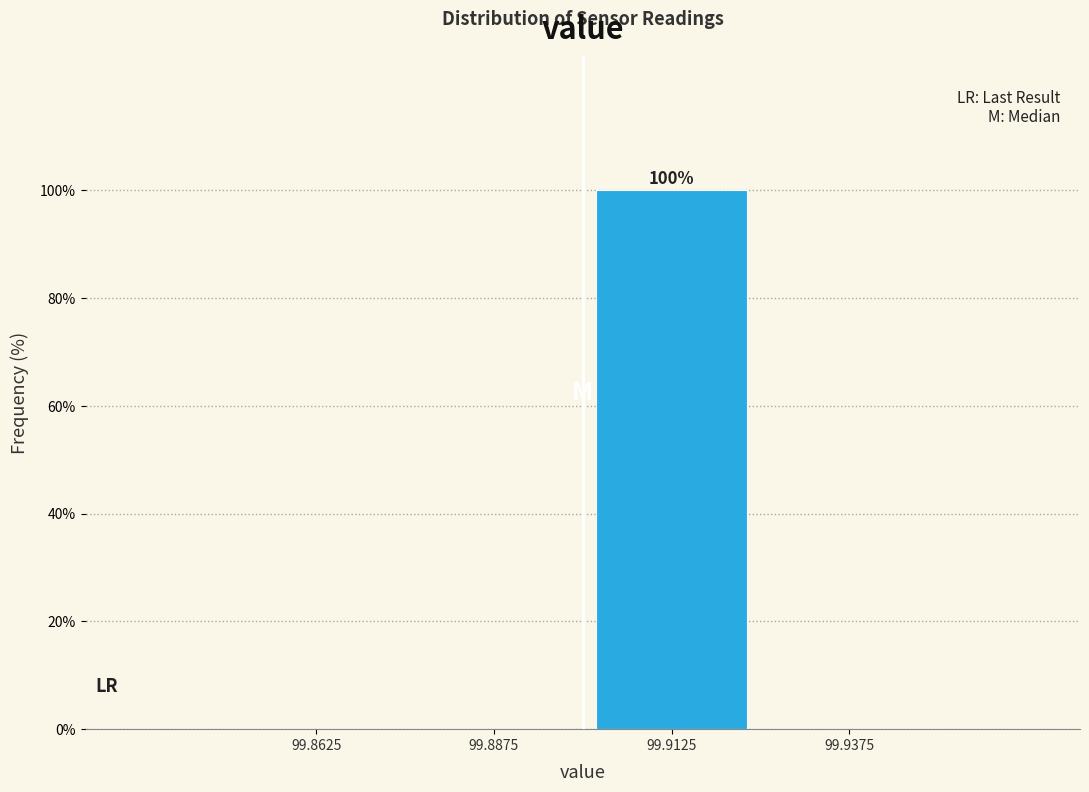

Reading right to left, transcribe all the data shown in this chart.

99.9375=0	99.9125=100	99.8875=0	99.8625=0